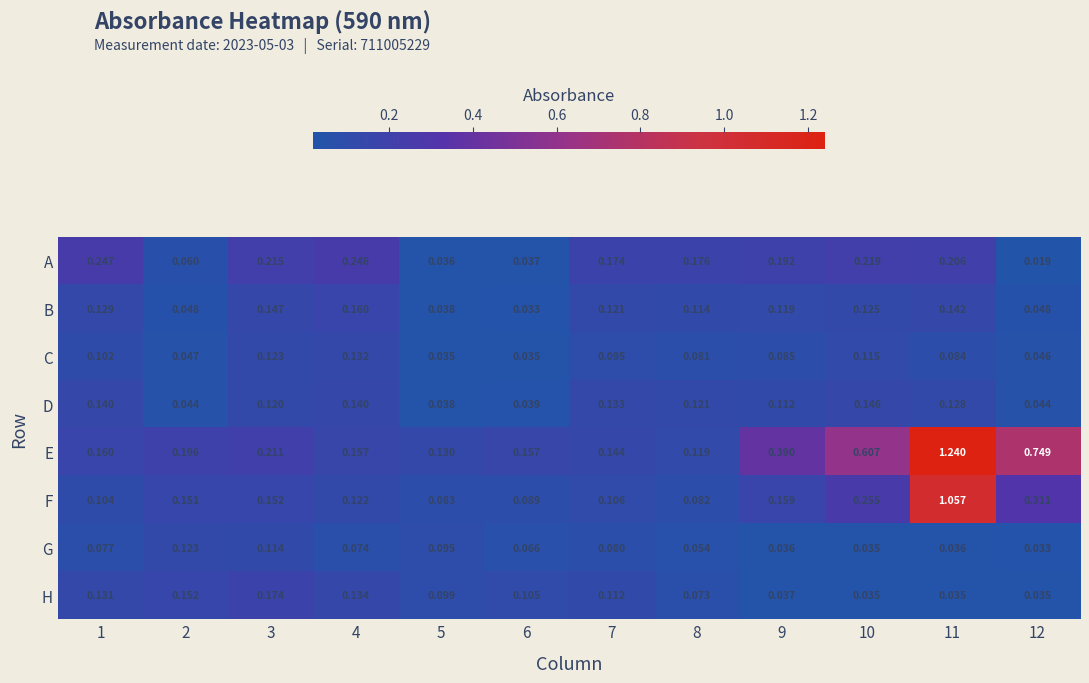

How many categories are shown in the chart?

12